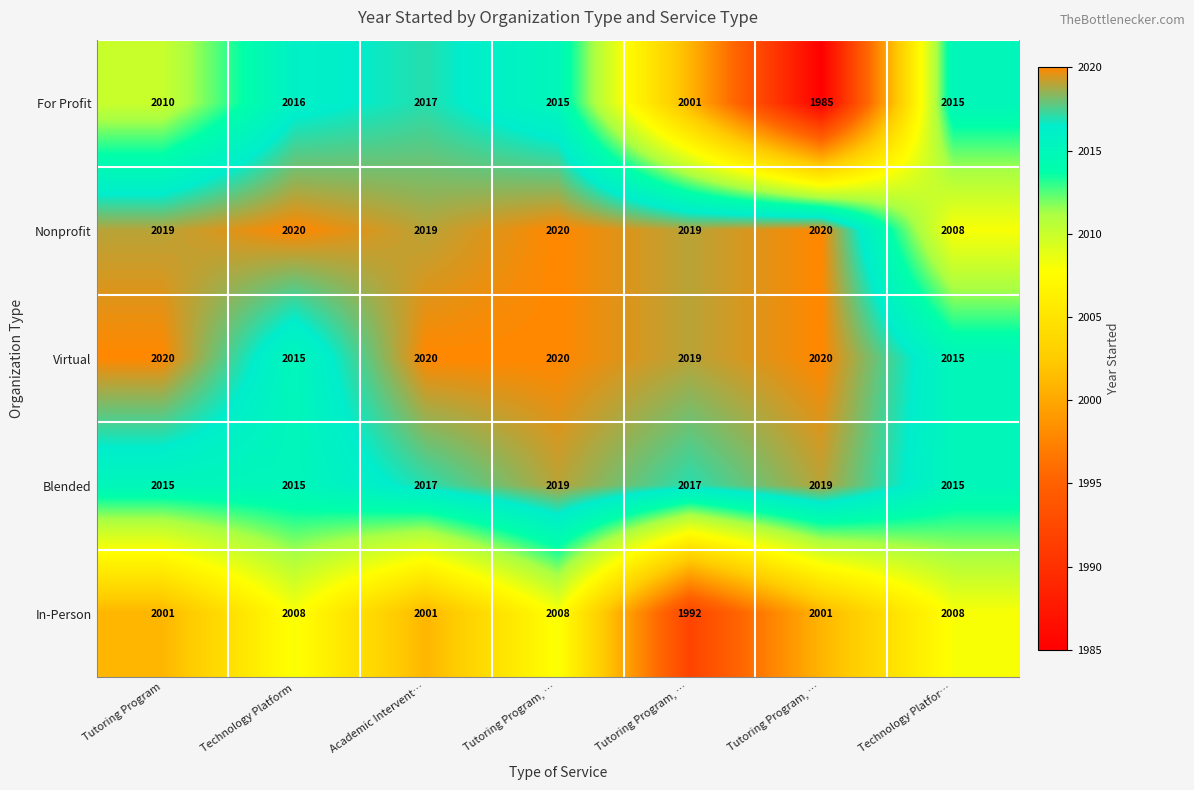

Count the number of data series in this chart.

5